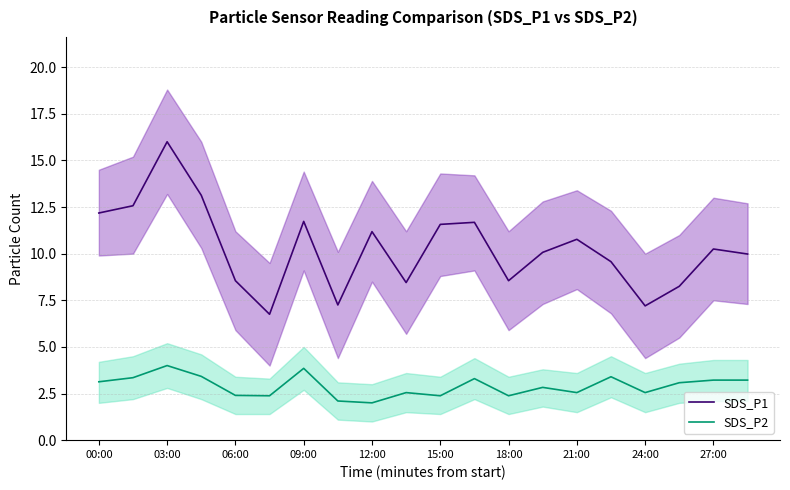

What is the sum of all SDS_P1 values?

205.7